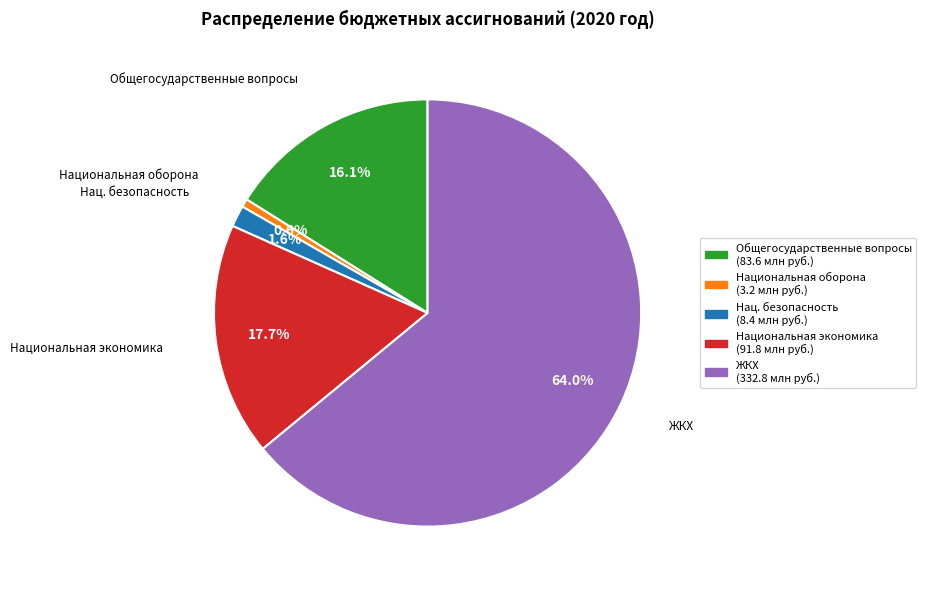

Which has a higher value, Нац. безопасность or Общегосударственные вопросы?

Общегосударственные вопросы